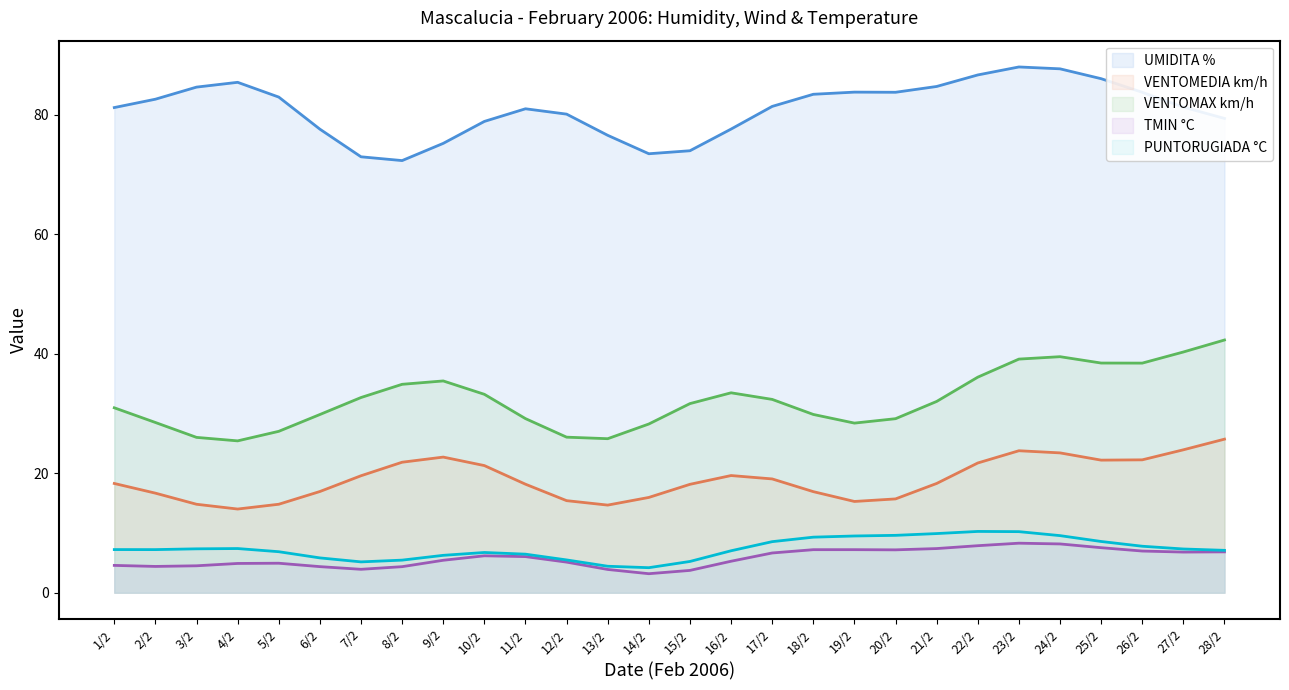

True or false: VENTOMEDIA km/h and VENTOMAX km/h intersect in this chart.

False